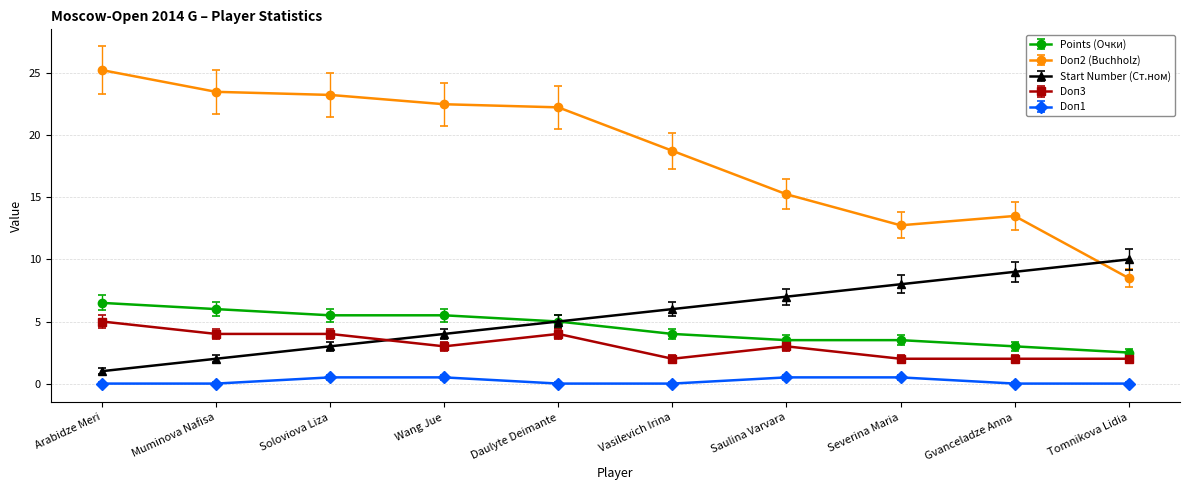

How many values in the Points (Очки) series are below 5?

5